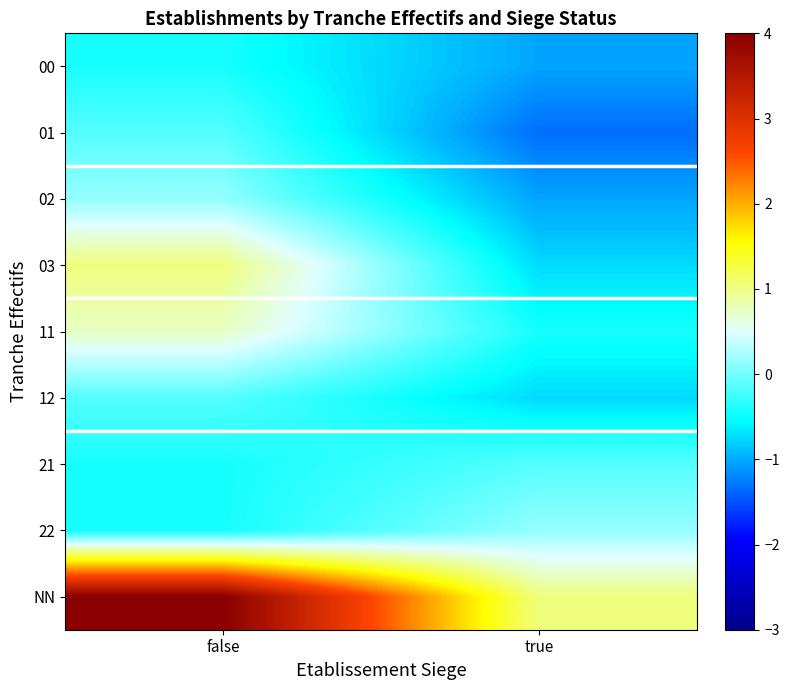

Reading left to right, what are all the values shown in this chart?

00: false=-0.4	true=-1.0
01: false=-0.1	true=-1.3
02: false=0.1	true=-1.0
03: false=1.0	true=-0.7
11: false=0.7	true=-0.4
12: false=-0.1	true=-0.7
21: false=-0.4	true=-0.1
22: false=-0.4	true=0.1
NN: false=4.0	true=1.0